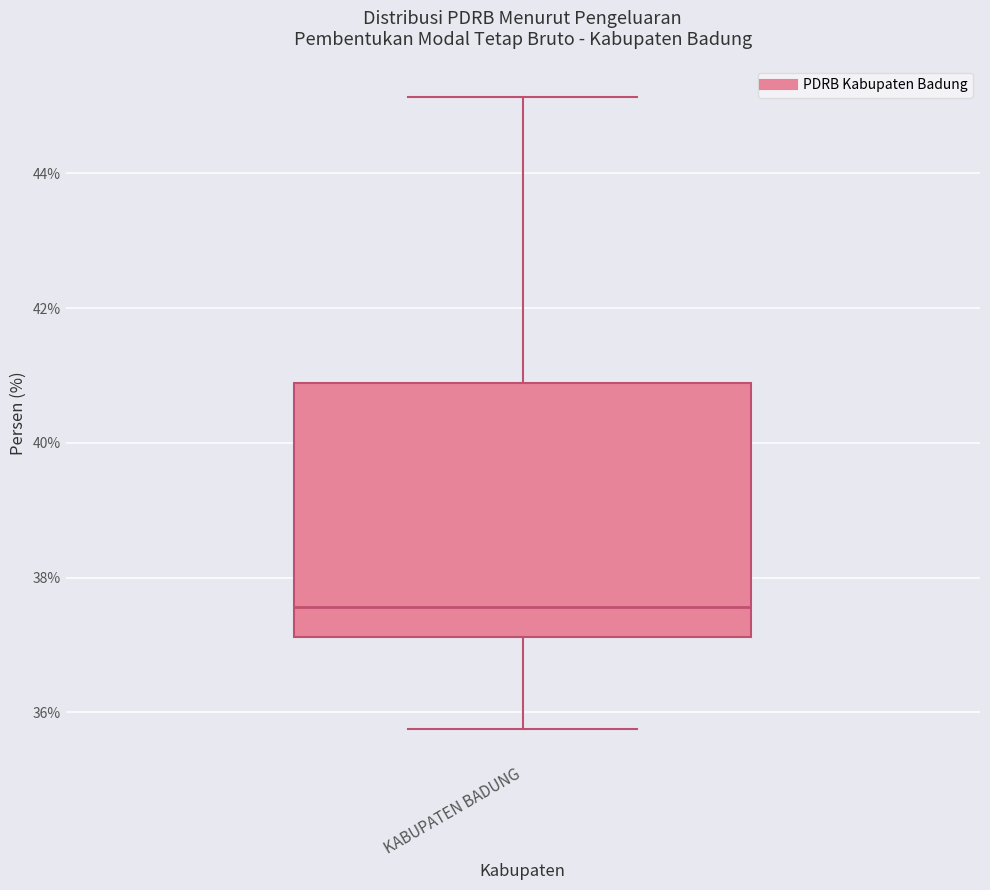

Transcribe this box plot: give where the median line is, the range the box spans, and where the two whiskers end, as read against the y-axis. The values are not printed on the chart, so give them approximately, as read against the axis.

median 37.6, box 37.2 to 40.8, whiskers 35.8 to 45.2